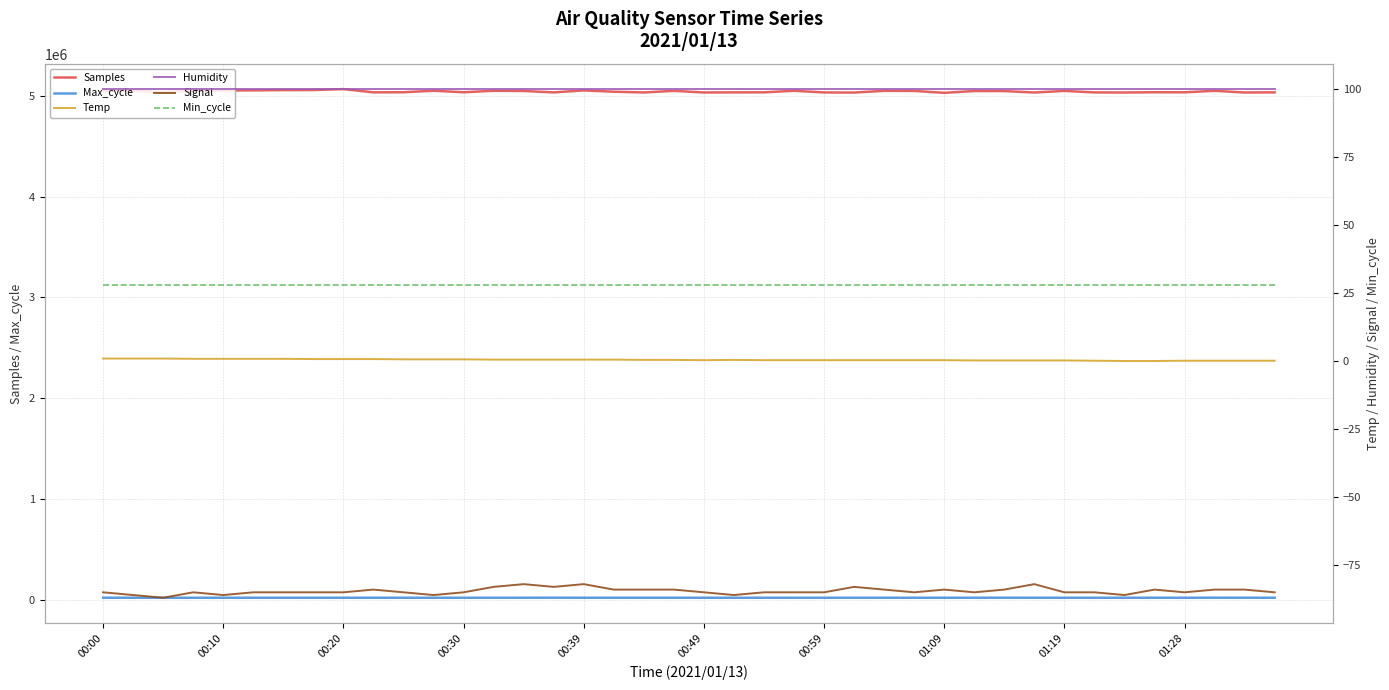

How many data points does each series have?

40